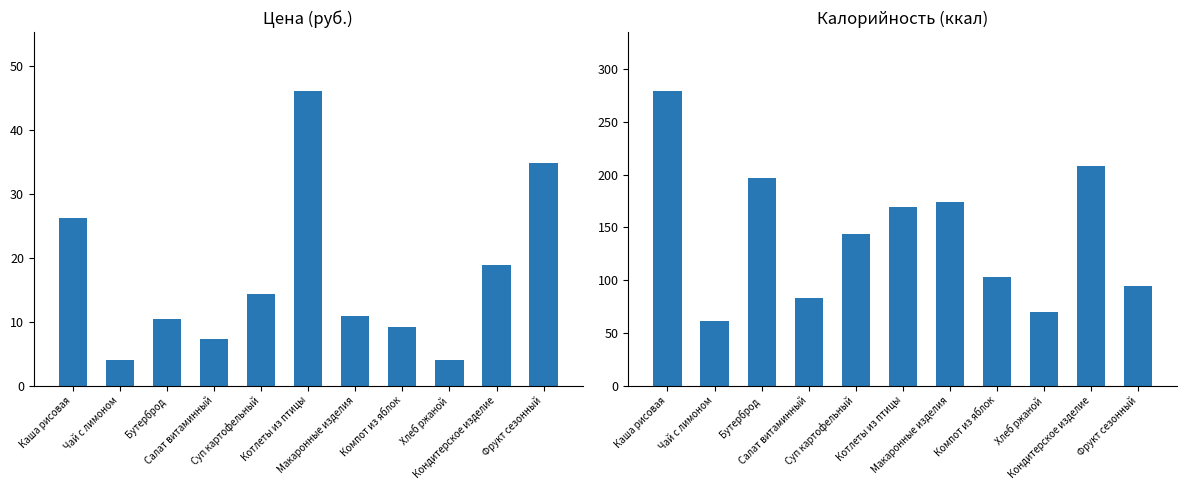

At how many categories does at least one series exceed 145?

5